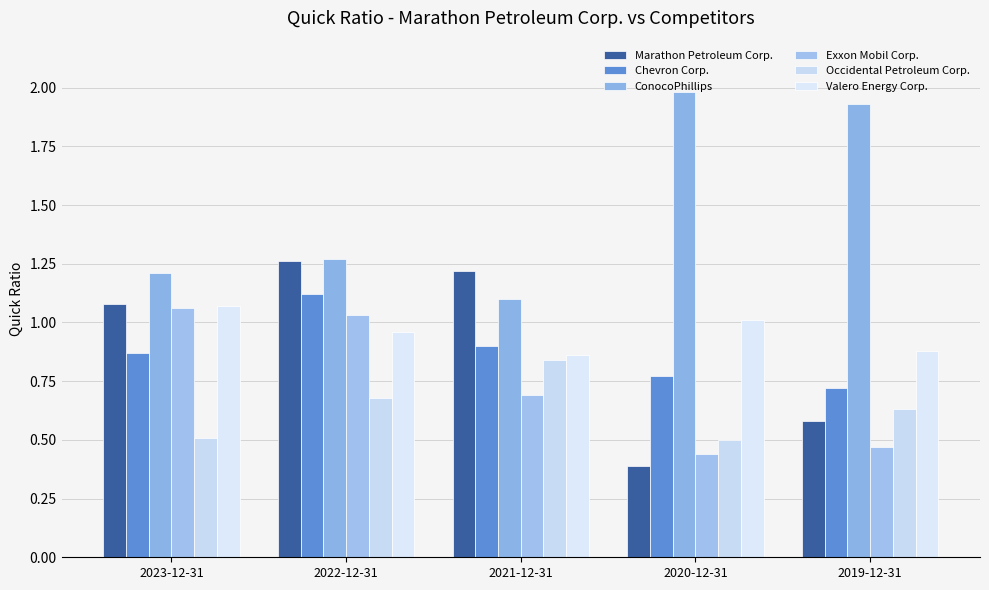

What position from the right is 2023-12-31?

5